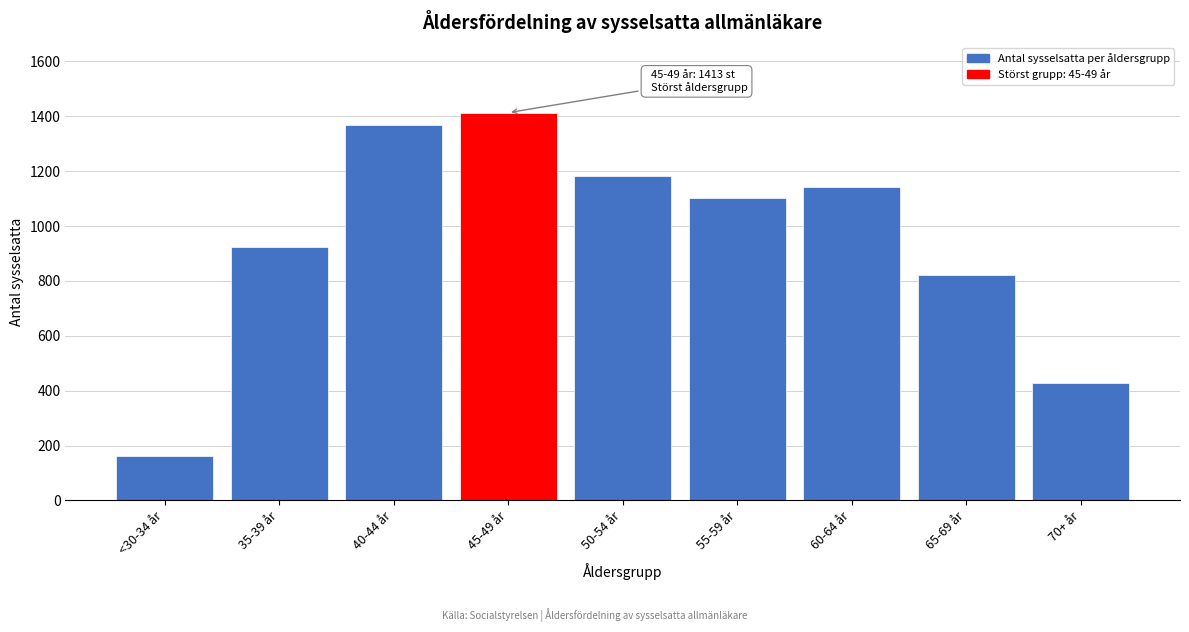

Reading left to right, list all the values displayed in this chart.

<30-34 år=160	35-39 år=922	40-44 år=1369	45-49 år=1413	50-54 år=1182	55-59 år=1101	60-64 år=1143	65-69 år=822	70+ år=428